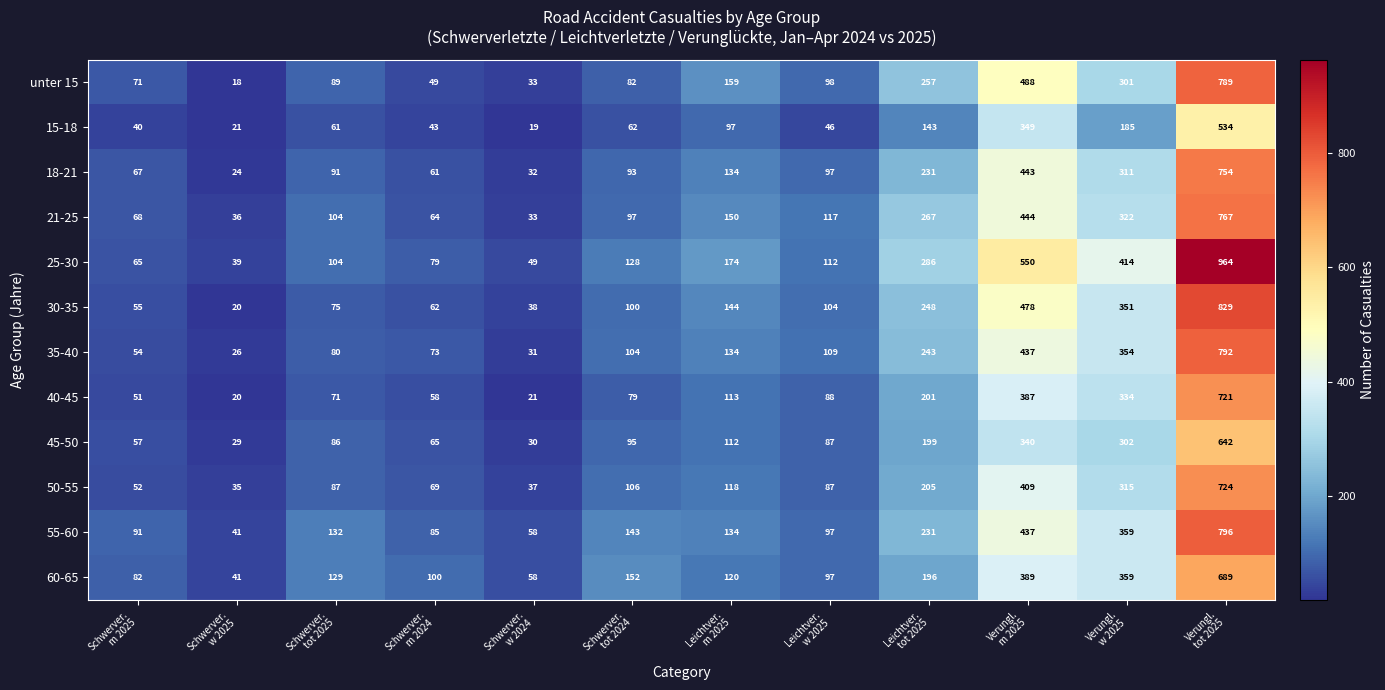

Rank the series by their maximum value, from lowest to highest.

15-18, 45-50, 60-65, 40-45, 50-55, 18-21, 21-25, unter 15, 35-40, 55-60, 30-35, 25-30